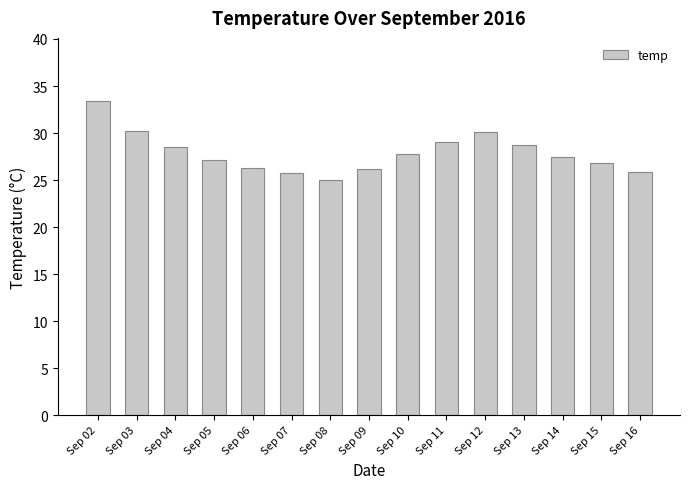

What is the change in value from Sep 07 to Sep 12?

+4.3